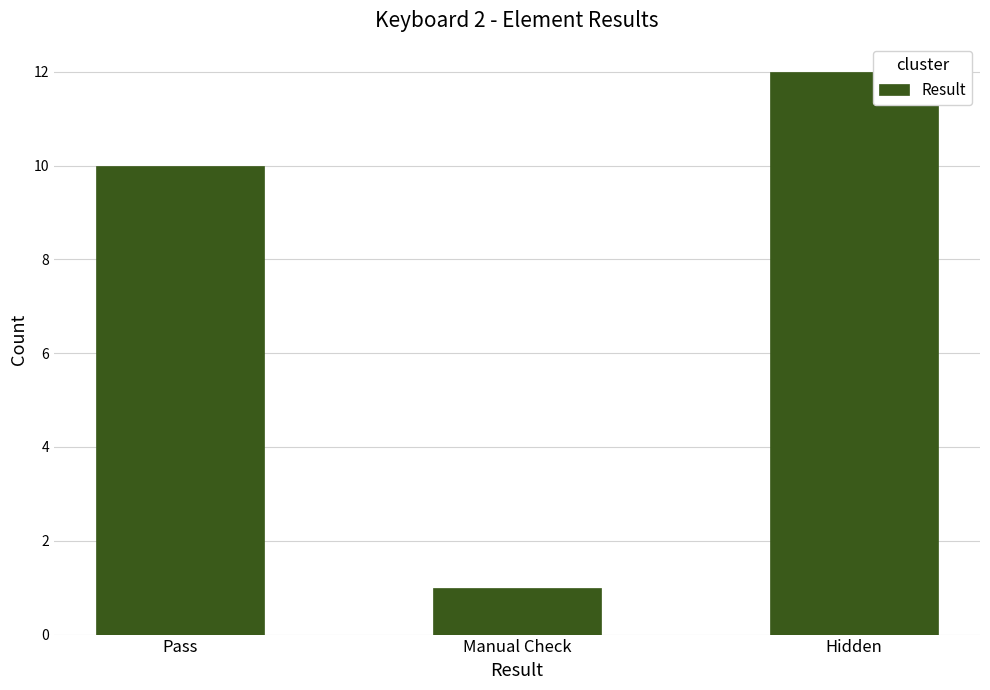

Does the chart contain any negative values?

No